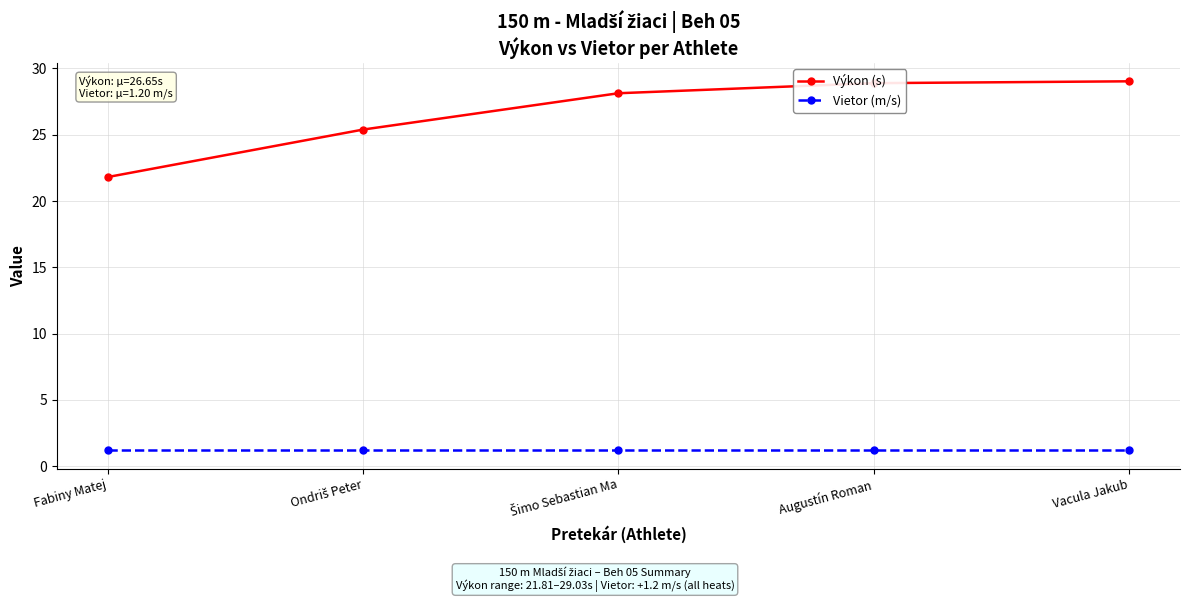

What is the smallest value displayed?

1.2